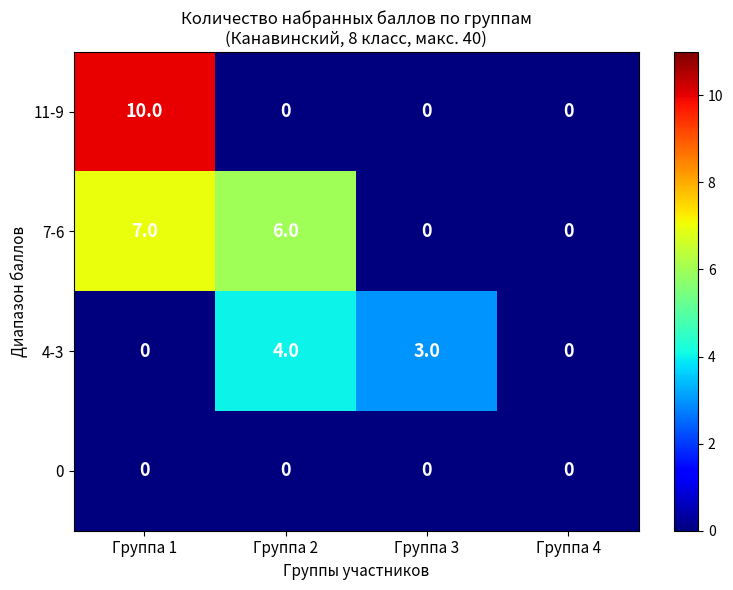

What is the spread (max minus min) of values at Группа 3?

3